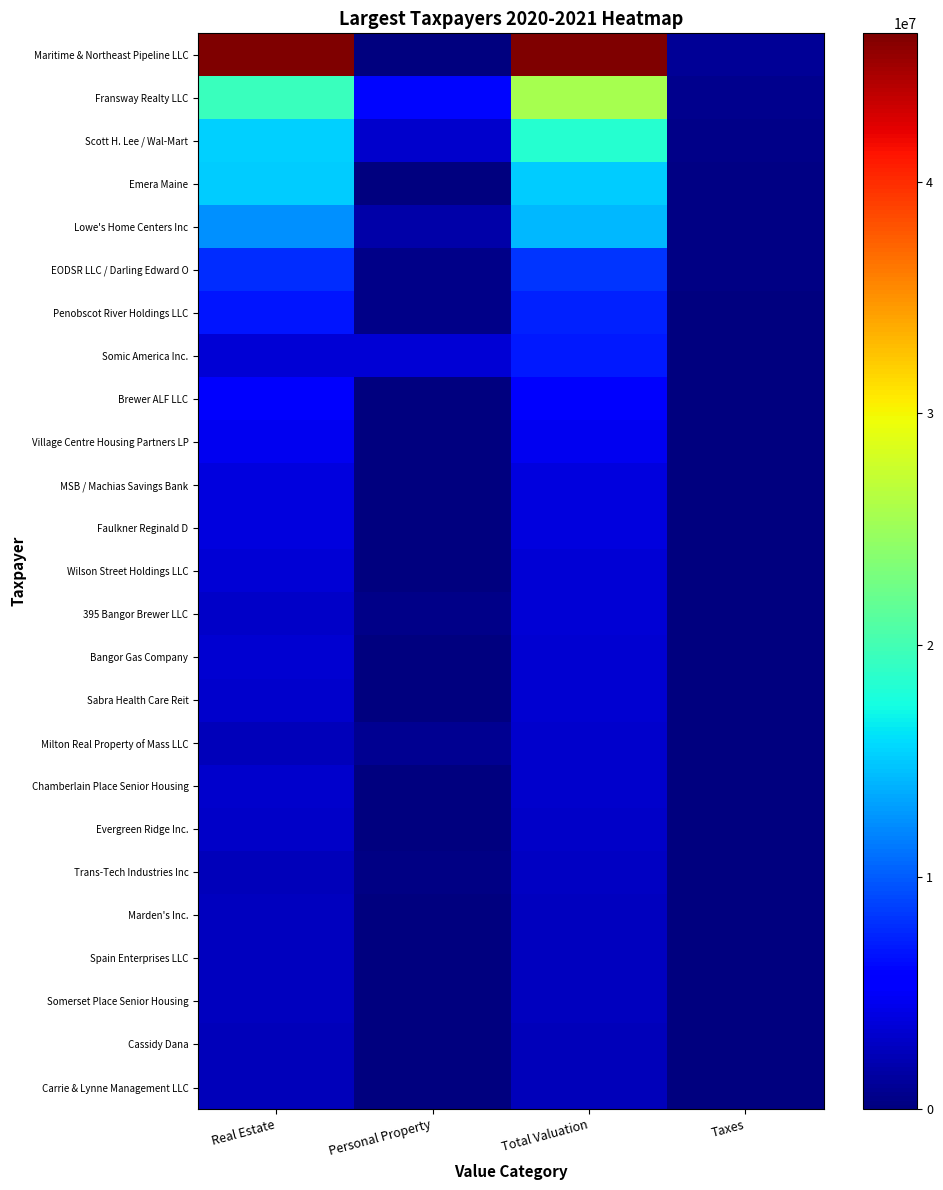

Reading right to left, list all the values displayed in this chart.

Maritime & Northeast Pipeline LLC: Taxes=1055418	Total Valuation=46392000	Personal Property=0	Real Estate=46392000
Fransway Realty LLC: Taxes=581442	Total Valuation=25557900	Personal Property=6132000	Real Estate=19425900
Scott H. Lee / Wal-Mart: Taxes=419799	Total Valuation=18452700	Personal Property=3201200	Real Estate=15251500
Emera Maine: Taxes=342808	Total Valuation=15068500	Personal Property=0	Real Estate=15068500
Lowe's Home Centers Inc: Taxes=323958	Total Valuation=14239900	Personal Property=1746000	Real Estate=12493900
EODSR LLC / Darling Edward O: Taxes=189260	Total Valuation=8319100	Personal Property=464200	Real Estate=7854900
Penobscot River Holdings LLC: Taxes=165288	Total Valuation=7265400	Personal Property=446700	Real Estate=6818700
Somic America Inc.: Taxes=159596	Total Valuation=7015200	Personal Property=3531900	Real Estate=3483300
Brewer ALF LLC: Taxes=118471	Total Valuation=5207500	Personal Property=69200	Real Estate=5138300
Village Centre Housing Partners LP: Taxes=106584	Total Valuation=4685000	Personal Property=18300	Real Estate=4666700
MSB / Machias Savings Bank: Taxes=90156	Total Valuation=3962900	Personal Property=68900	Real Estate=3894000
Faulkner Reginald D: Taxes=90083	Total Valuation=3959700	Personal Property=36400	Real Estate=3923300
Wilson Street Holdings LLC: Taxes=80003	Total Valuation=3516600	Personal Property=0	Real Estate=3516600
395 Bangor Brewer LLC: Taxes=78608	Total Valuation=3455300	Personal Property=503900	Real Estate=2951400
Bangor Gas Company: Taxes=75977	Total Valuation=3339631	Personal Property=0	Real Estate=3339631
Sabra Health Care Reit: Taxes=74365	Total Valuation=3268800	Personal Property=166300	Real Estate=3102500
Milton Real Property of Mass LLC: Taxes=73068	Total Valuation=3211800	Personal Property=742100	Real Estate=2469700
Chamberlain Place Senior Housing: Taxes=71137	Total Valuation=3126900	Personal Property=2900	Real Estate=3124000
Evergreen Ridge Inc.: Taxes=68764	Total Valuation=3022600	Personal Property=3600	Real Estate=3019000
Trans-Tech Industries Inc: Taxes=62449	Total Valuation=2745000	Personal Property=258400	Real Estate=2486600
Marden's Inc.: Taxes=61088	Total Valuation=2685200	Personal Property=64700	Real Estate=2620500
Spain Enterprises LLC: Taxes=60510	Total Valuation=2659800	Personal Property=86800	Real Estate=2573000
Somerset Place Senior Housing: Taxes=59139	Total Valuation=2599500	Personal Property=3500	Real Estate=2596000
Cassidy Dana: Taxes=57230	Total Valuation=2515600	Personal Property=74200	Real Estate=2441400
Carrie & Lynne Management LLC: Taxes=55954	Total Valuation=2459500	Personal Property=21100	Real Estate=2438400